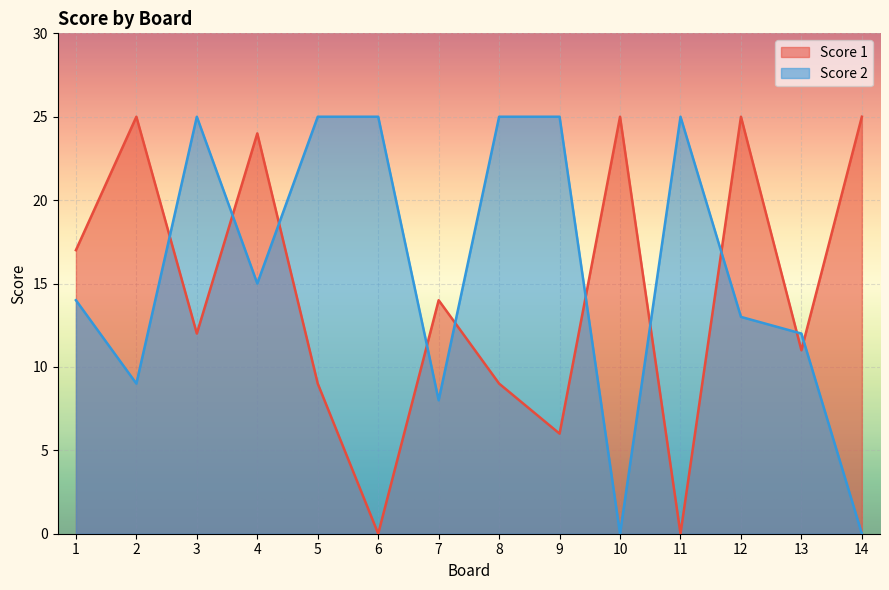

How many values in Score 1 are above zero?

12